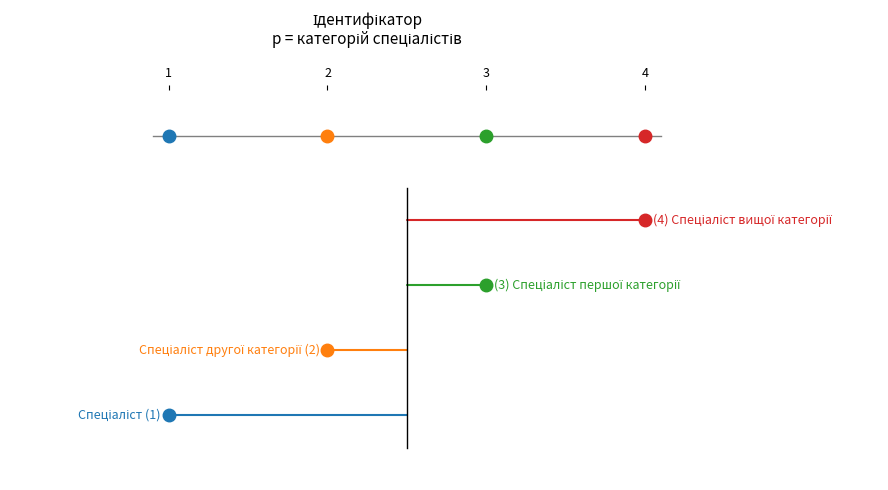

What is the value of the 1st point from the left?

1